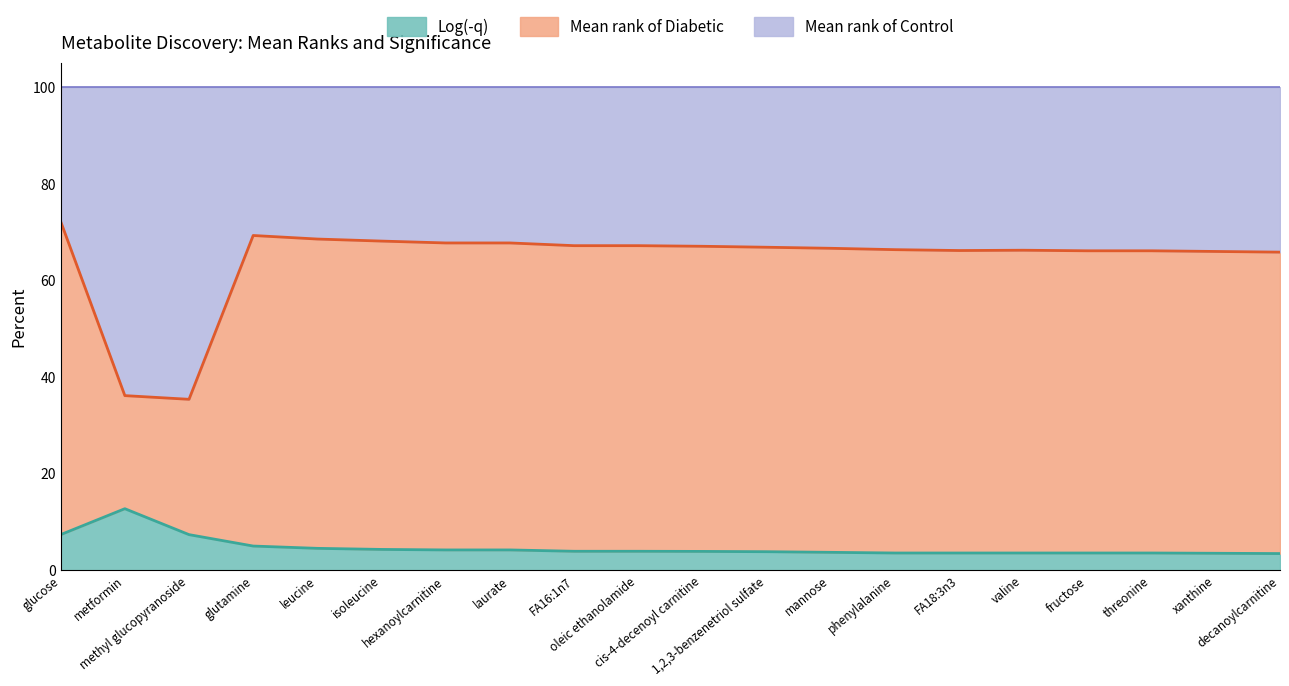

What is the difference between the maximum and minimum values in the Log(-q) series?

9.3